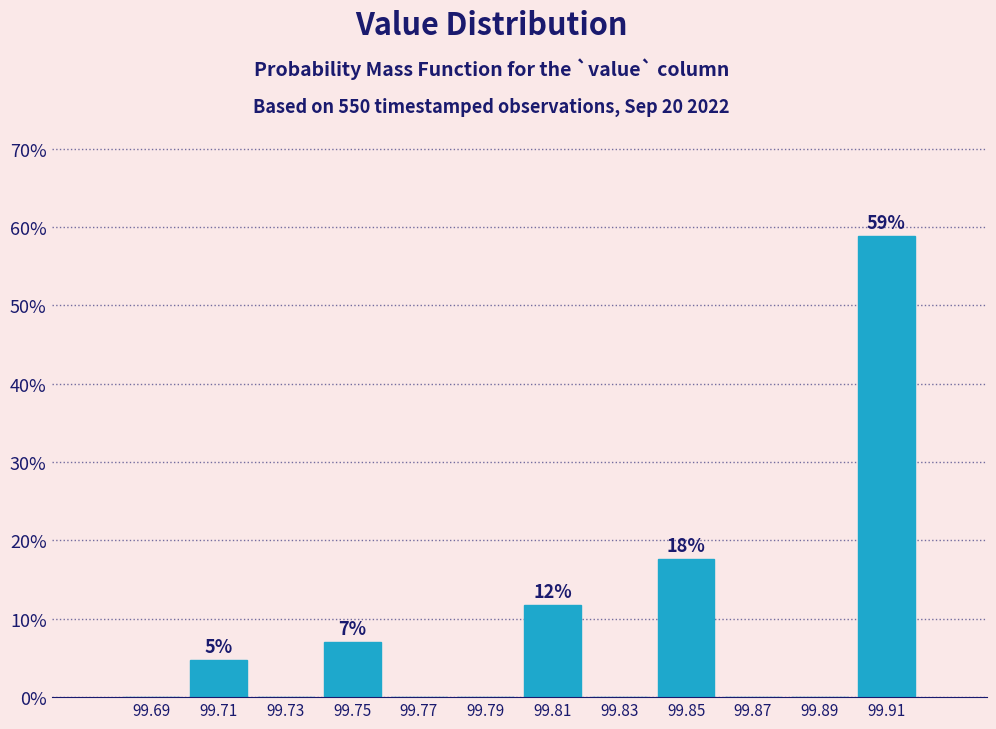

Over which range of the x-axis is the bar tallest?

99.90 to 99.92